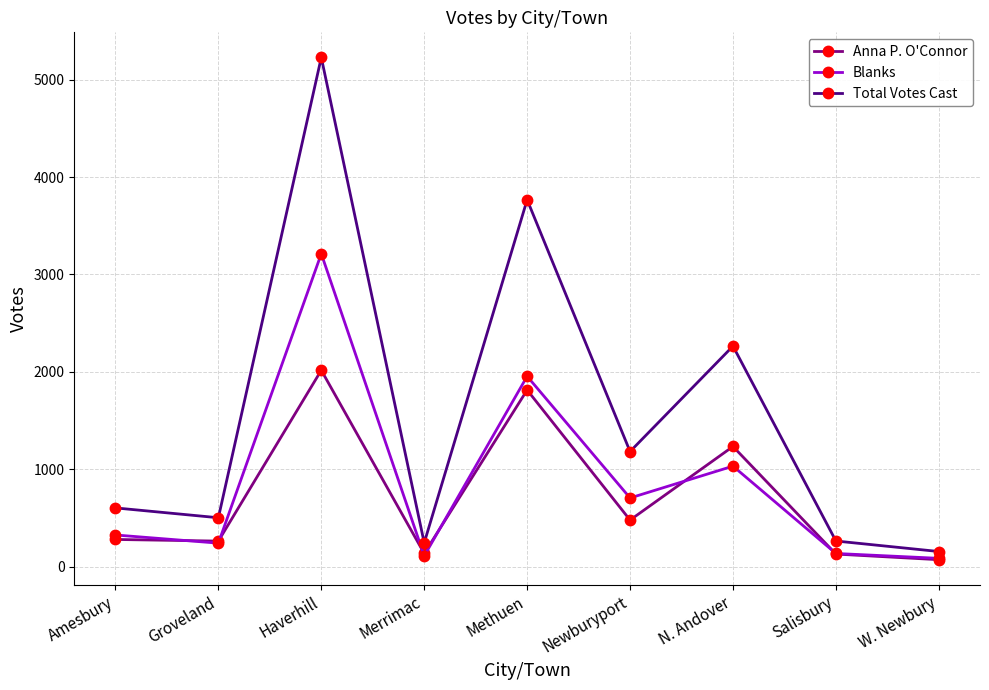

What is the spread (max minus min) of values at Groveland?

261